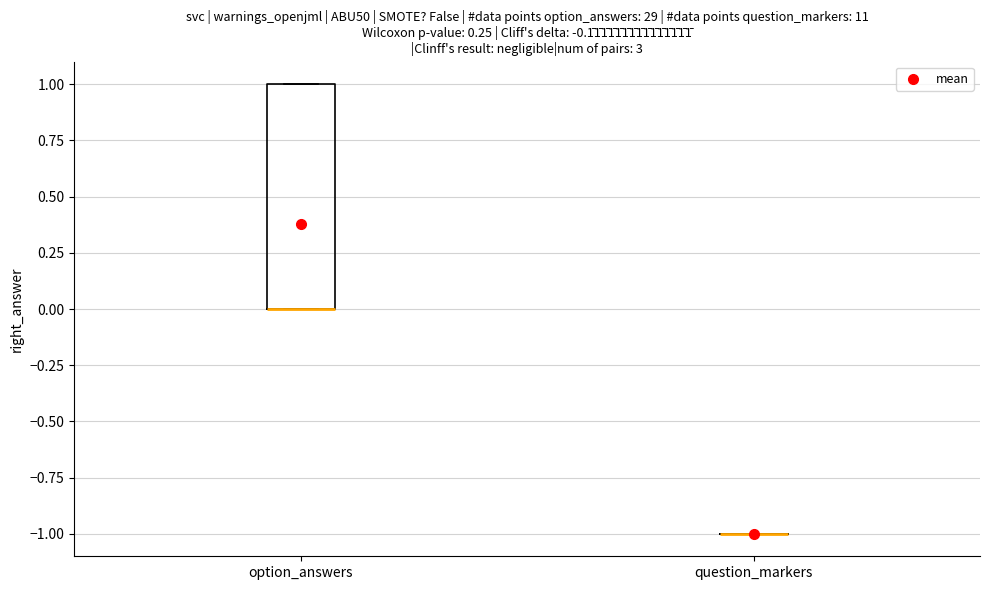

Comparing the boxes themselves (not the whiskers), which one is the tallest?

option_answers